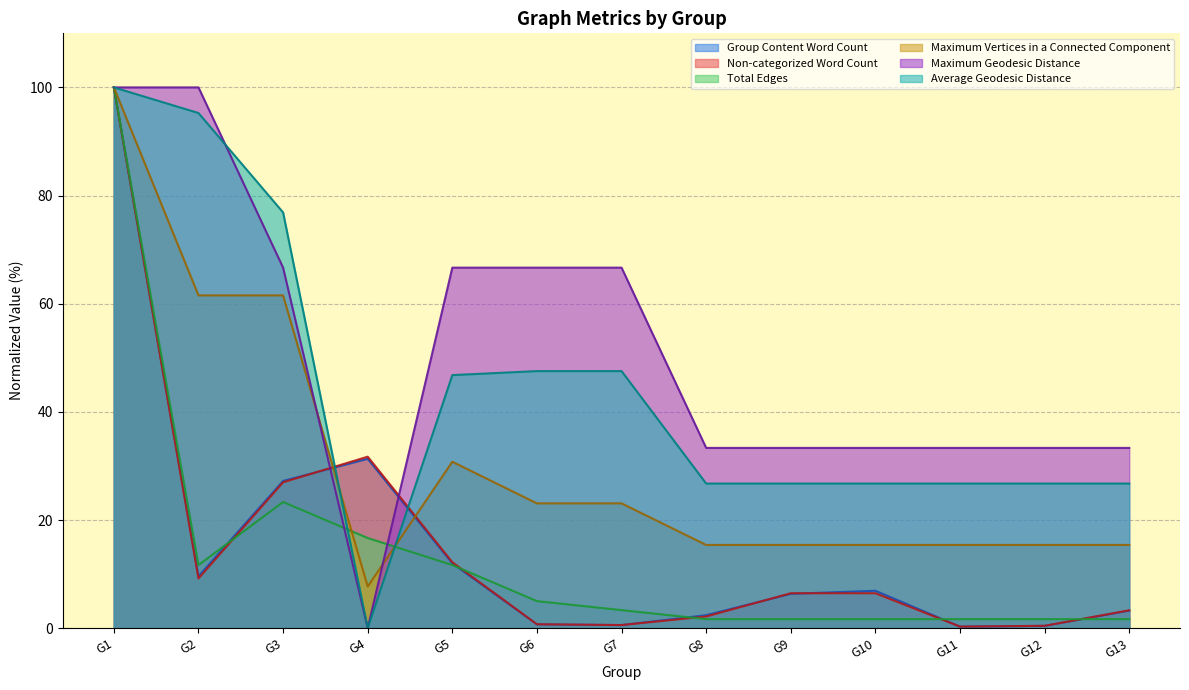

Where do Total Edges and Average Geodesic Distance first cross each other?

G3 and G4